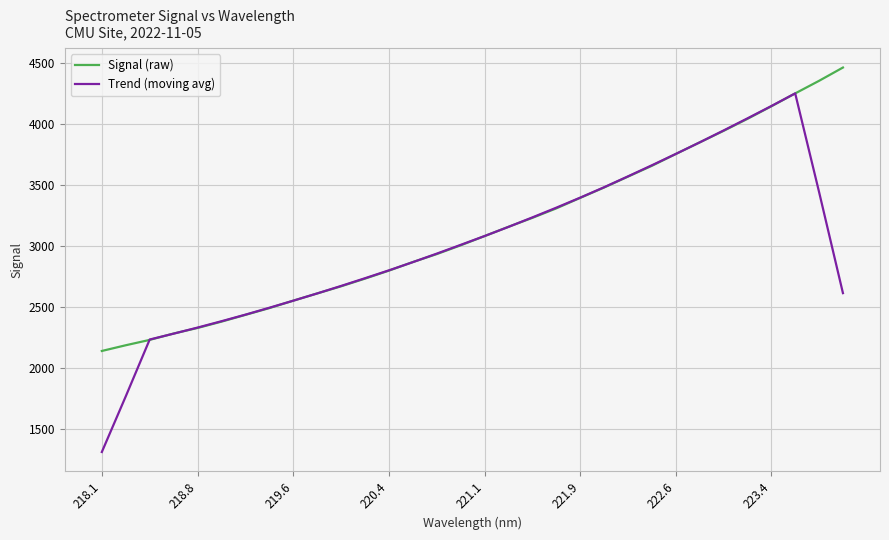

How many categories are shown in the chart?

32